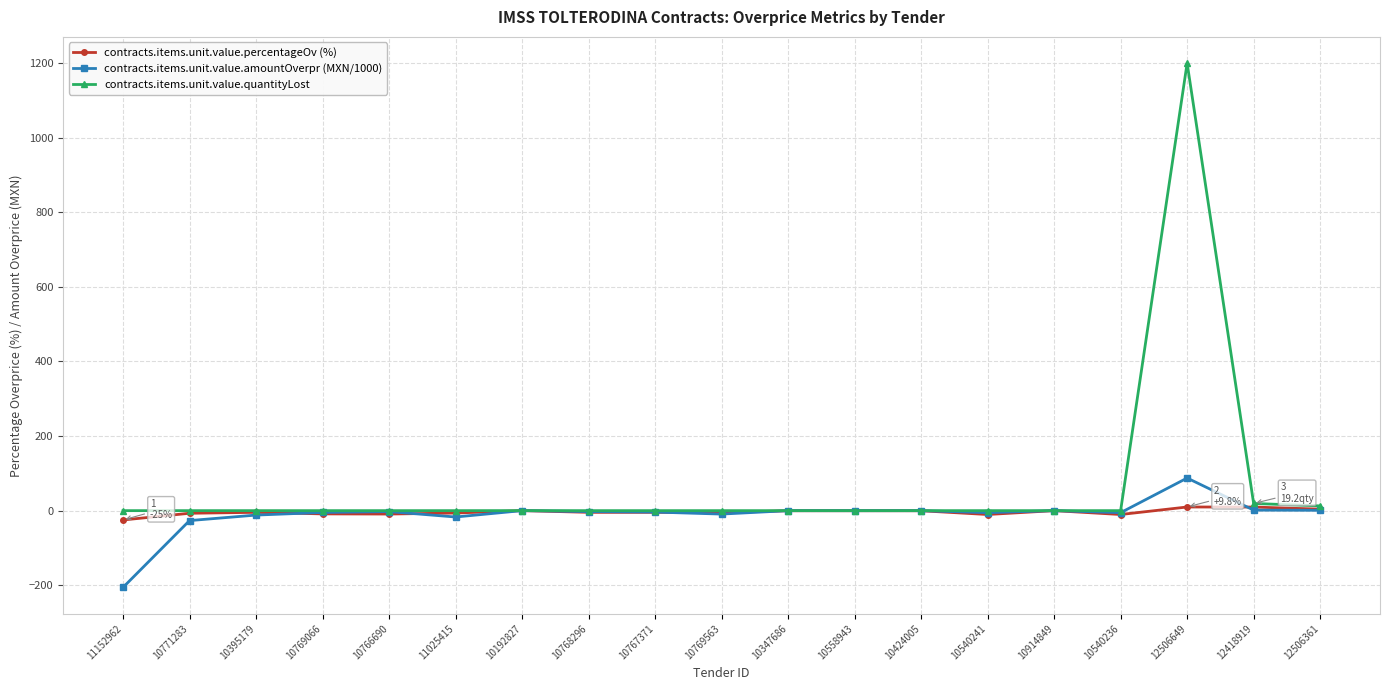

True or false: contracts.items.unit.value.percentageOv (%) has more than 2 interior local peaks.

True